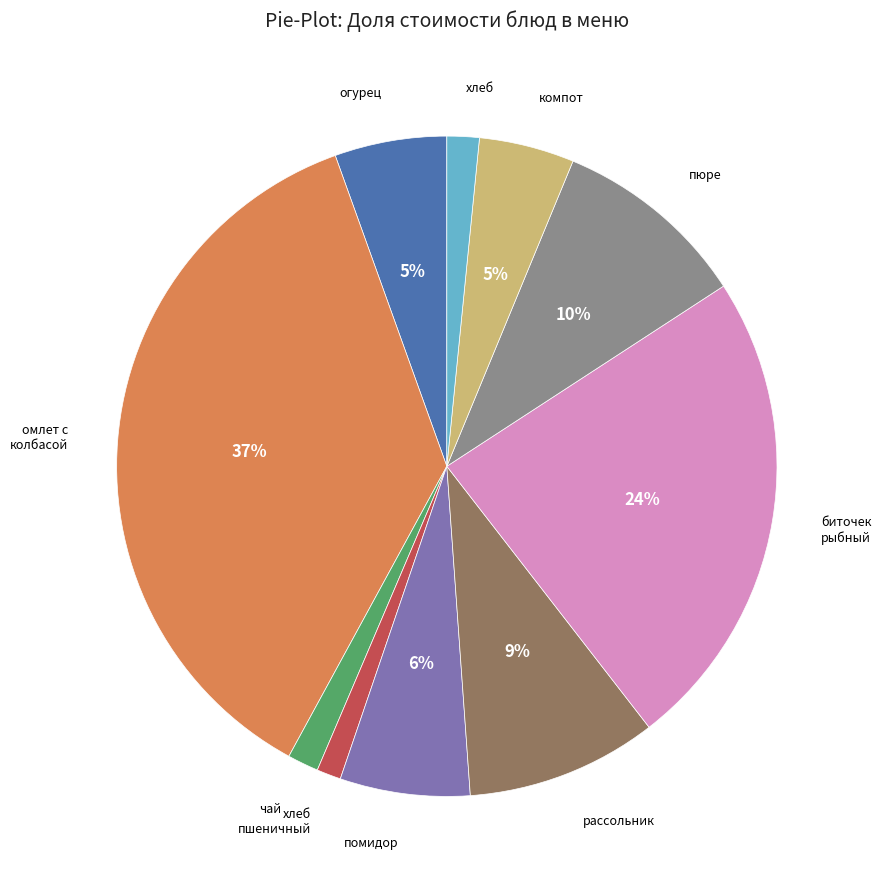

Is there a majority slice in this chart?

No